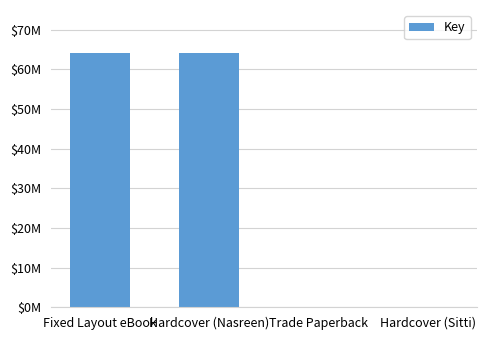

Count the values in the range 6416 to 64041335.

4